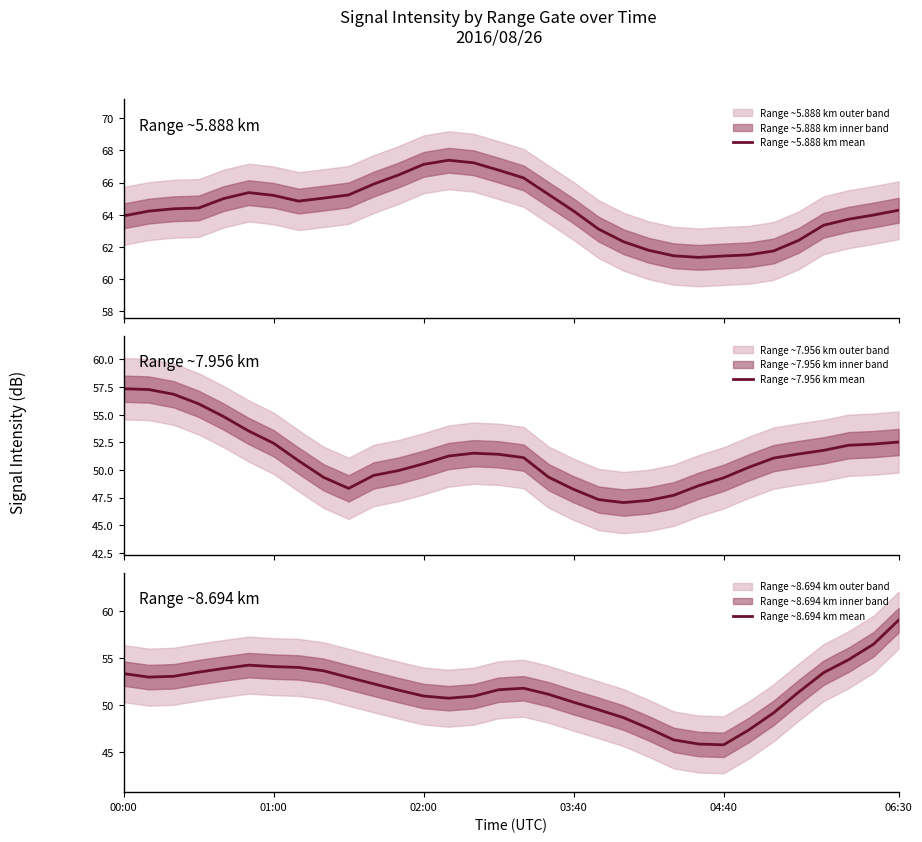

Reading right to left, transcribe all the data shown in this chart.

Range ~5.888 km mean: 64.3	64.0	63.7	63.3	62.4	61.7	61.5	61.4	61.3	61.4	61.8	62.3	63.1	64.2	65.3	66.3	66.8	67.2	67.4	67.1	66.5	65.9	65.2	65.0	64.8	65.2	65.4	65.0	64.4	64.4	64.2	63.9
Range ~7.956 km mean: 52.5	52.3	52.2	51.8	51.4	51.1	50.2	49.3	48.6	47.7	47.2	47.0	47.3	48.2	49.3	51.1	51.4	51.5	51.3	50.6	49.9	49.5	48.3	49.3	50.8	52.4	53.5	54.8	56.0	56.8	57.3	57.4
Range ~8.694 km mean: 59.1	56.5	54.9	53.5	51.4	49.2	47.4	45.8	45.9	46.3	47.6	48.7	49.5	50.3	51.2	51.8	51.7	51.0	50.8	51.0	51.6	52.3	53.0	53.7	54.0	54.1	54.3	53.9	53.5	53.1	53.0	53.4